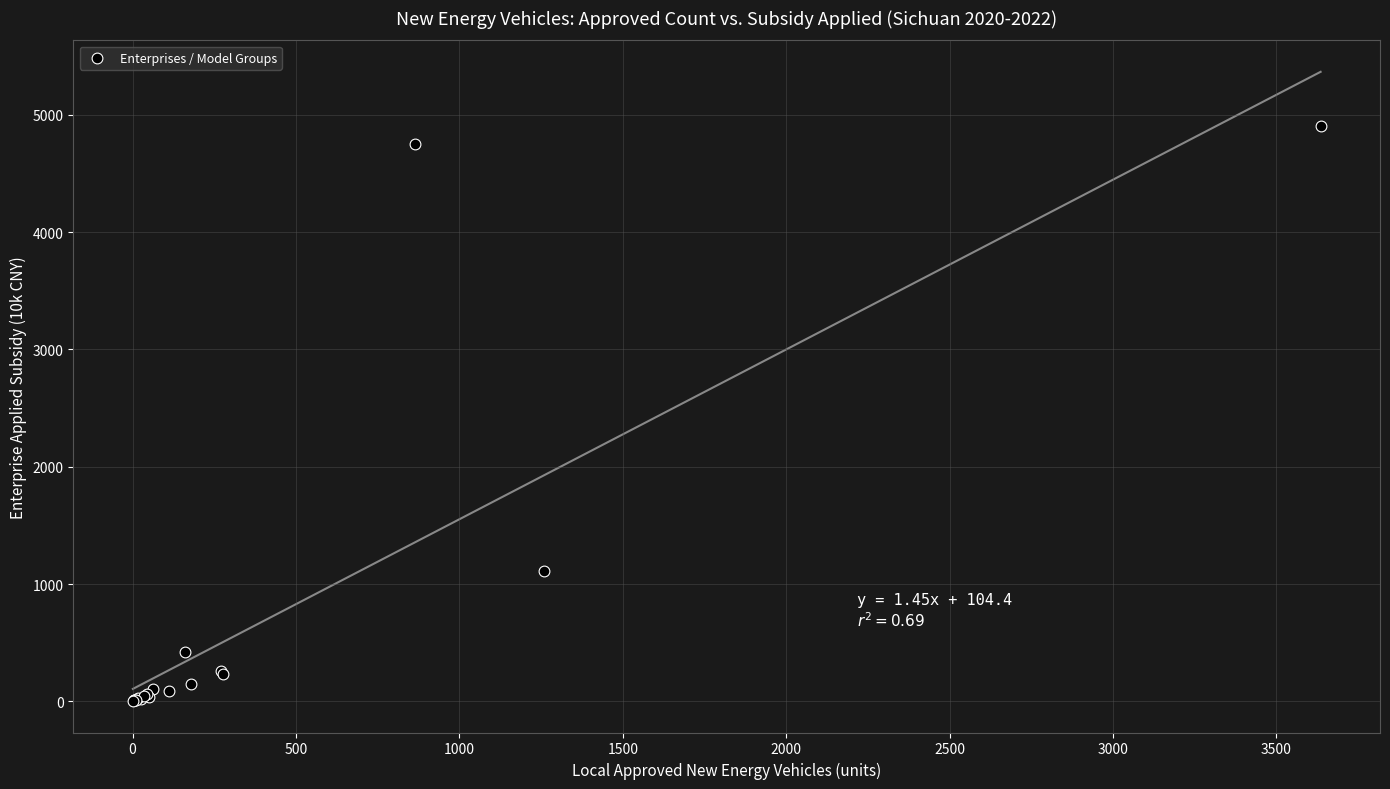

What Y value in the scatter plot is closest to 2452?

1111.5